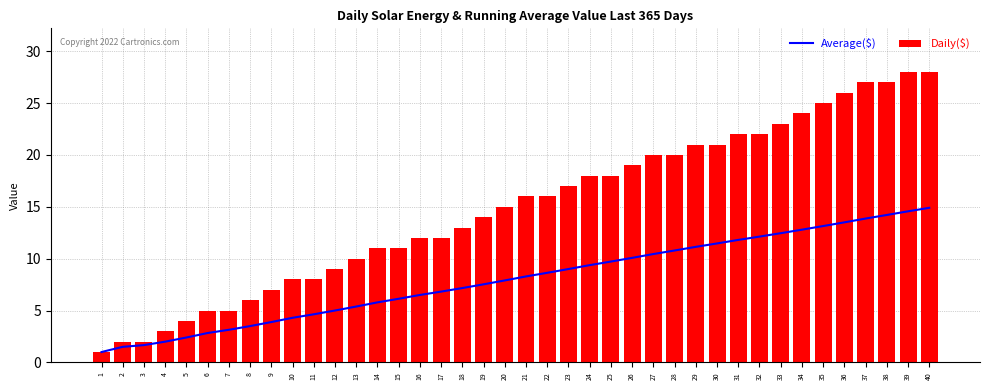

At how many categories does at least one series exceed 5?

33